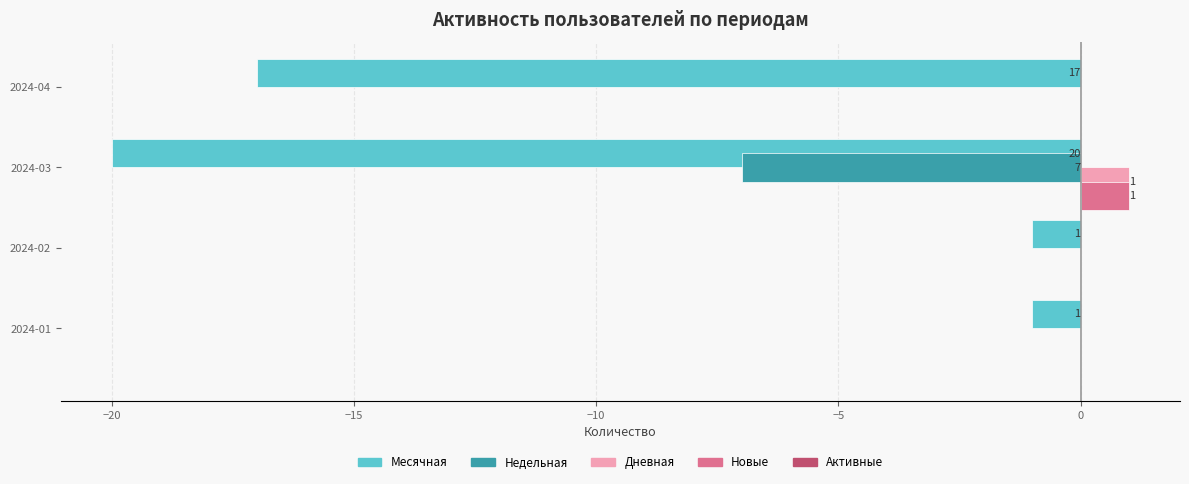

Which category has the highest value across all series?

2024-03